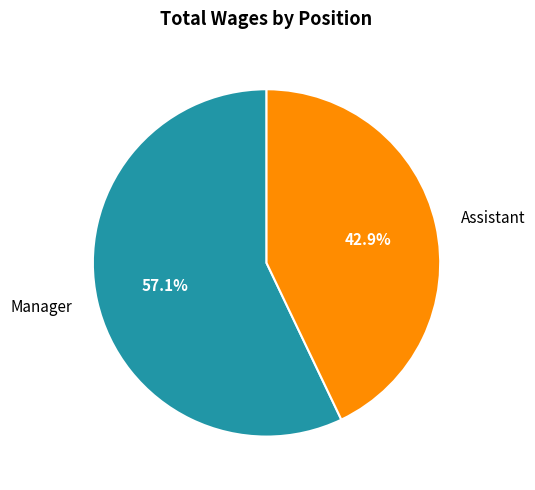

To the nearest percent, what percentage of the pie is Assistant?

43%